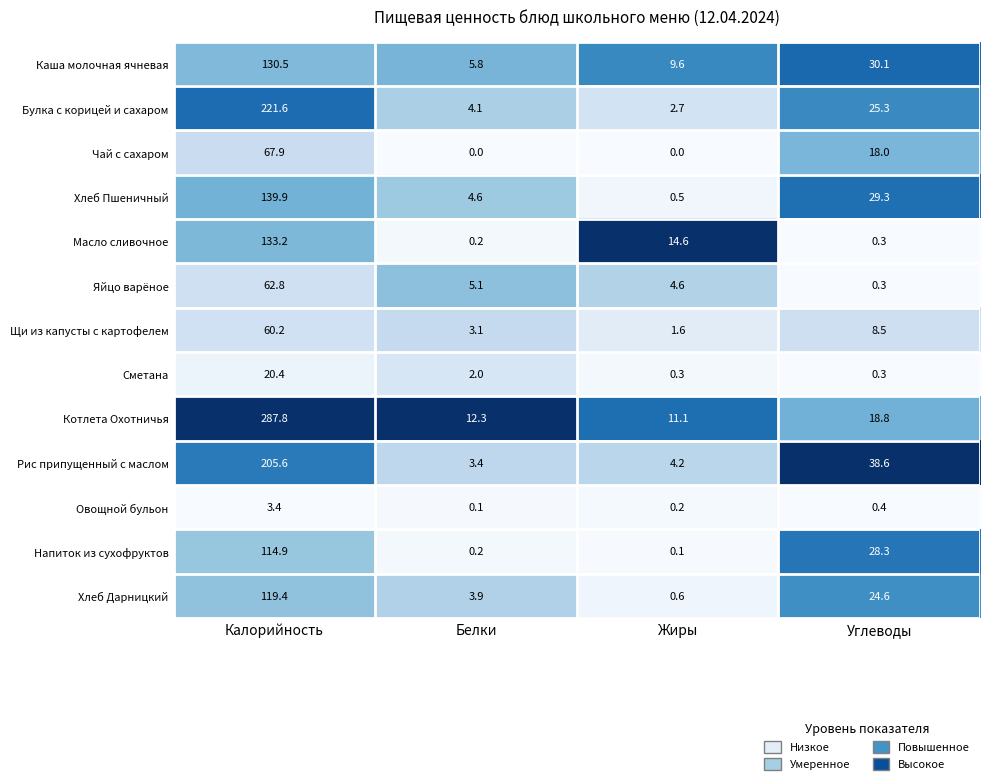

Which category has the highest value across all series?

Калорийность